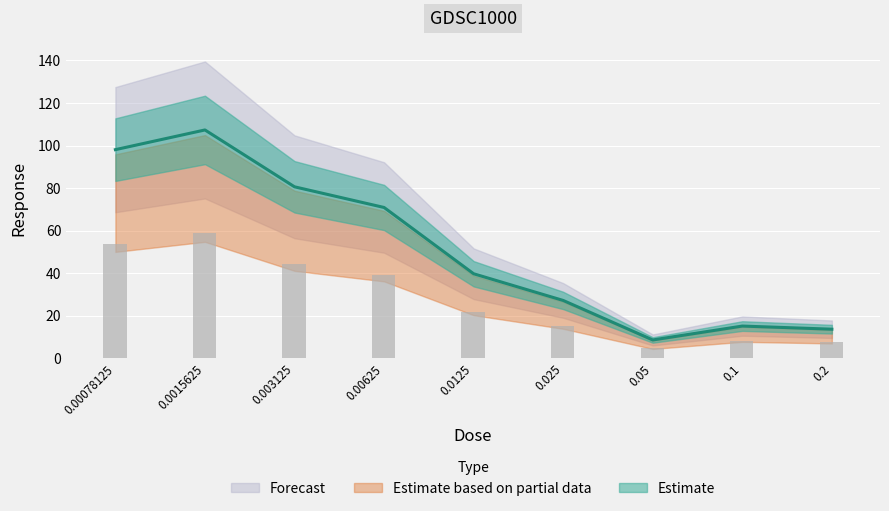

Are the bars horizontal?

No